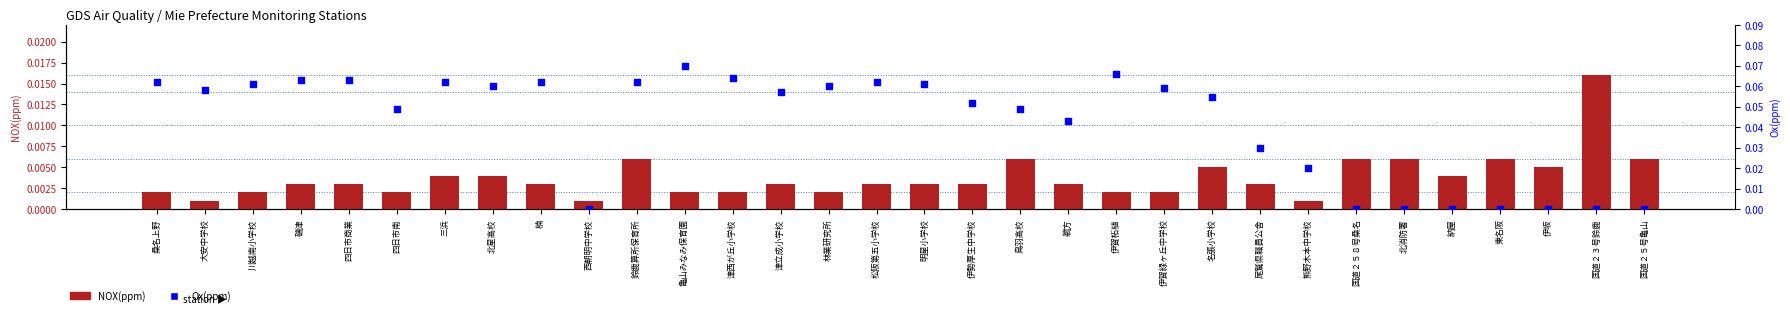

At how many categories does at least one series exceed 0?

32